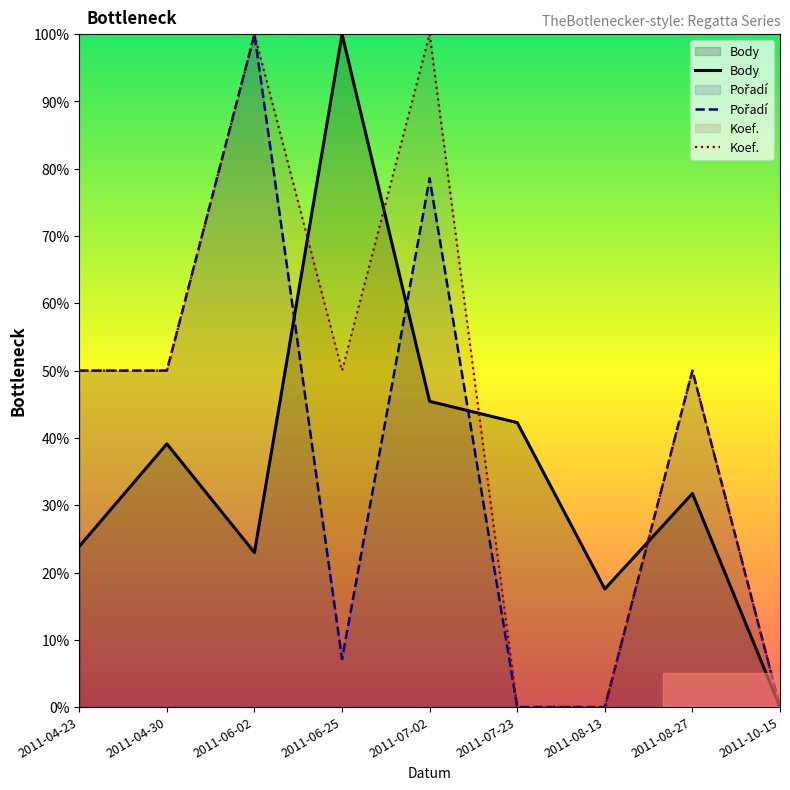

Is the value of Body at 2011-08-13 greater than the value of Pořadí at 2011-06-02?

No